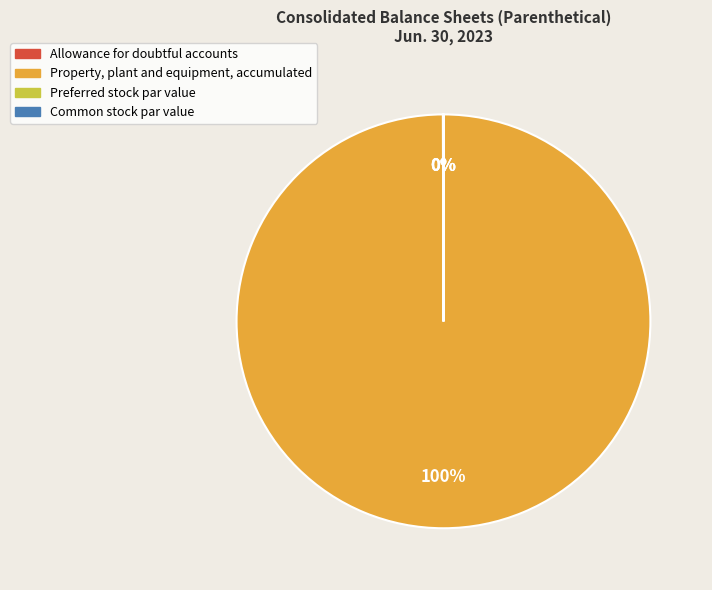

Which slice is the largest?

Property, plant and equipment, accumulated